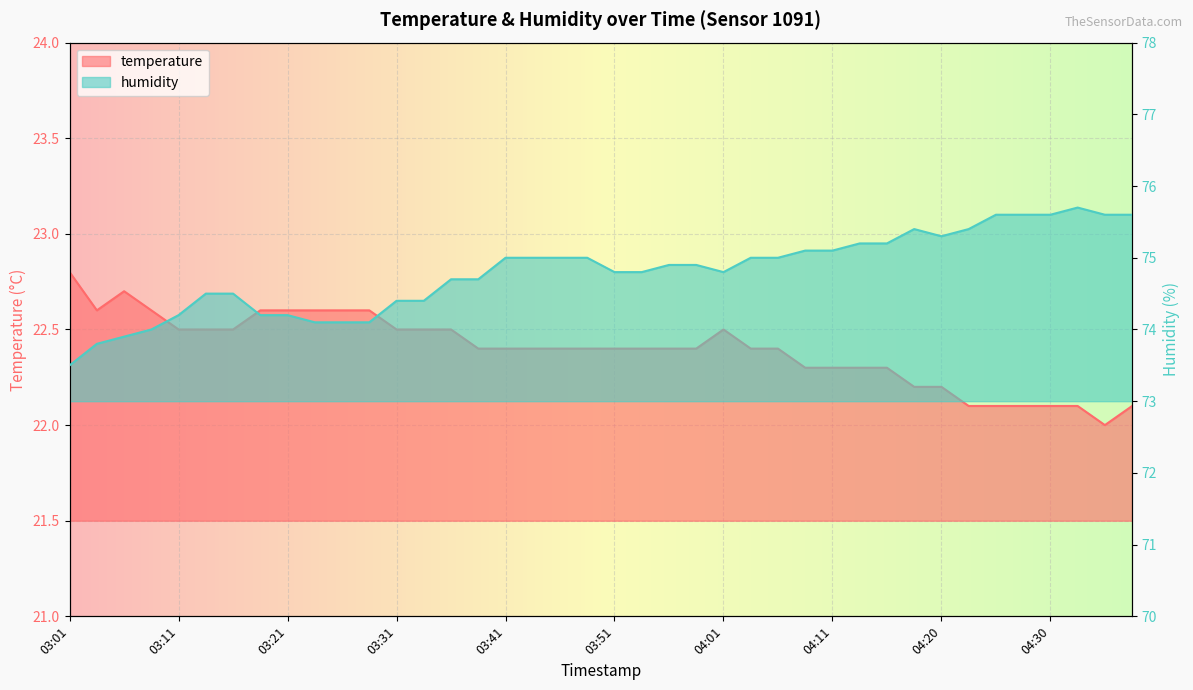

How many interior local valleys does the temperature series have?

2